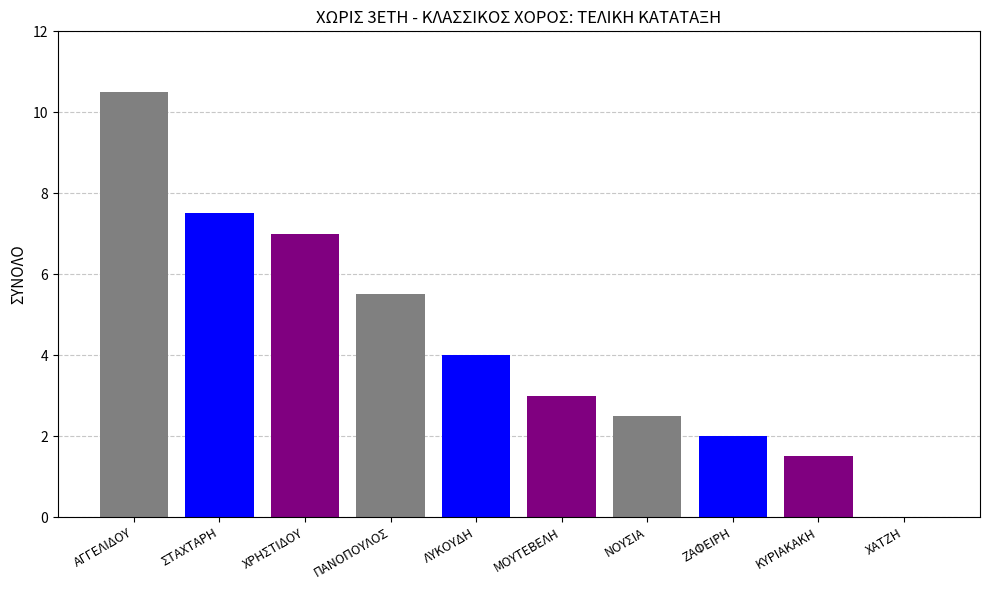

What position from the right is ΣΤΑΧΤΑΡΗ?

9